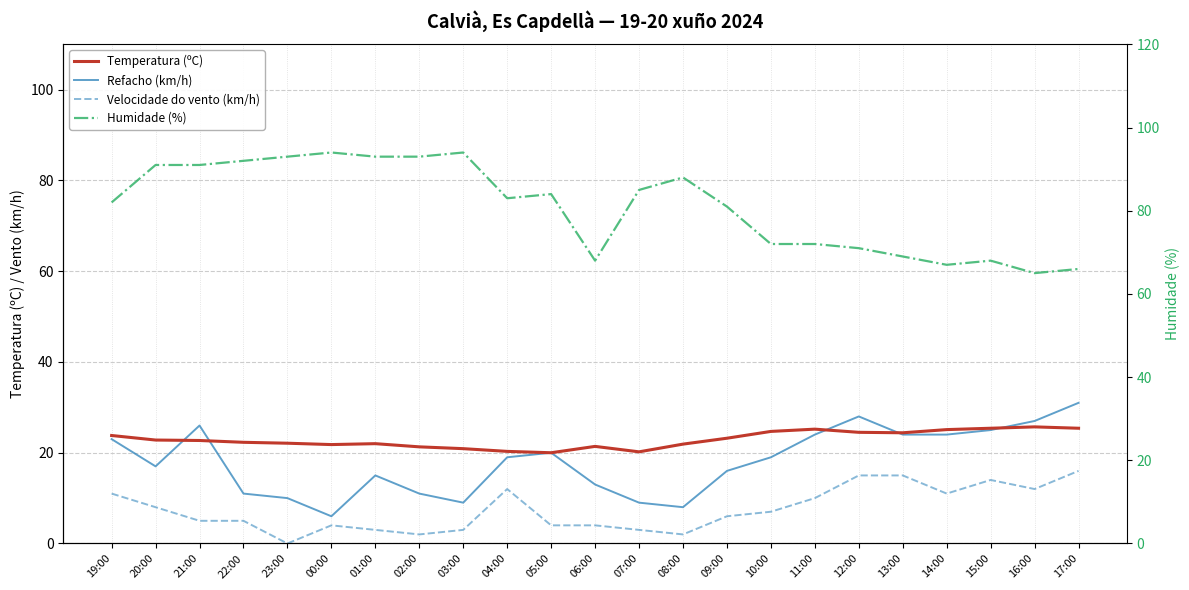

Is the value of Humidade (%) at 07:00 greater than the value of Refacho (km/h) at 03:00?

Yes